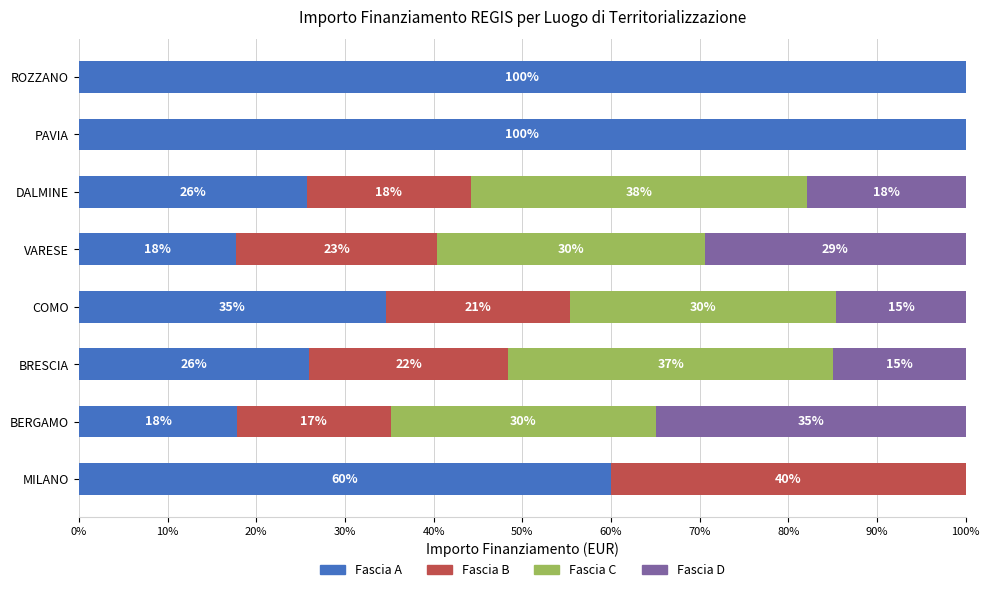

The value of Fascia A at COMO is 34.7. True or false?

True